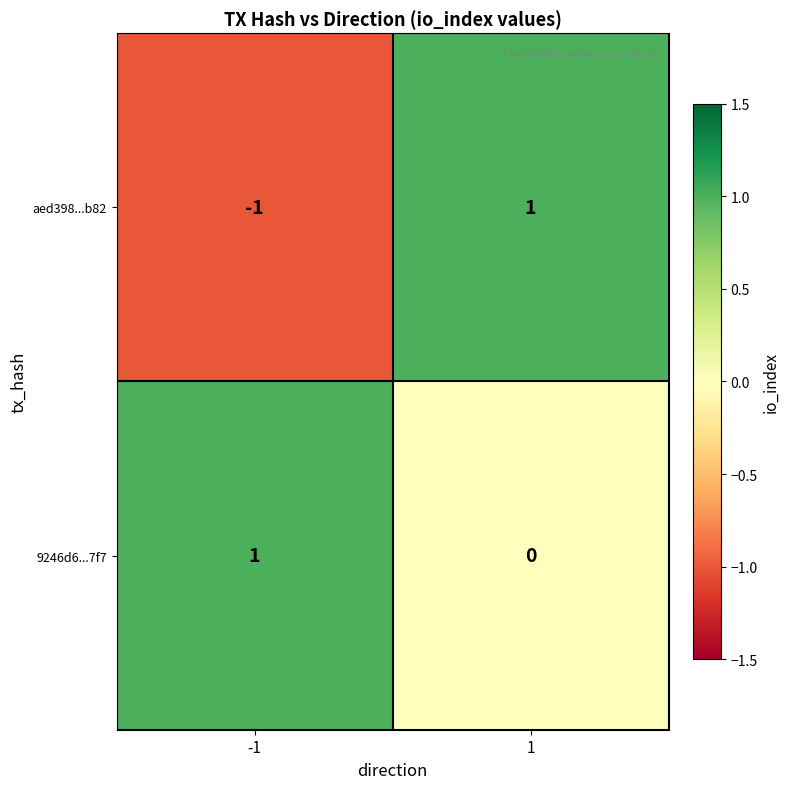

Reading left to right, what are all the values shown in this chart?

aed398...b82: -1=-1	1=1
9246d6...7f7: -1=1	1=0